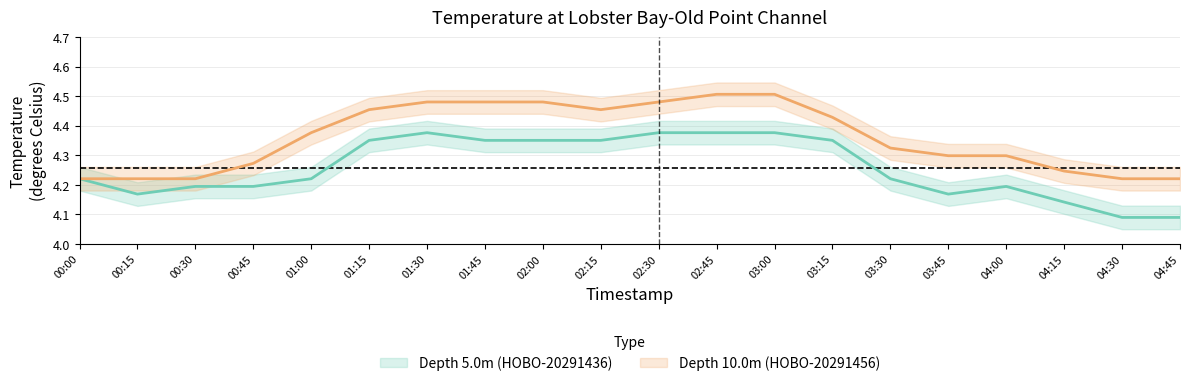

Rank the series at 03:30 from highest to lowest value.

Depth 10.0m (HOBO-20291456), Depth 5.0m (HOBO-20291436)